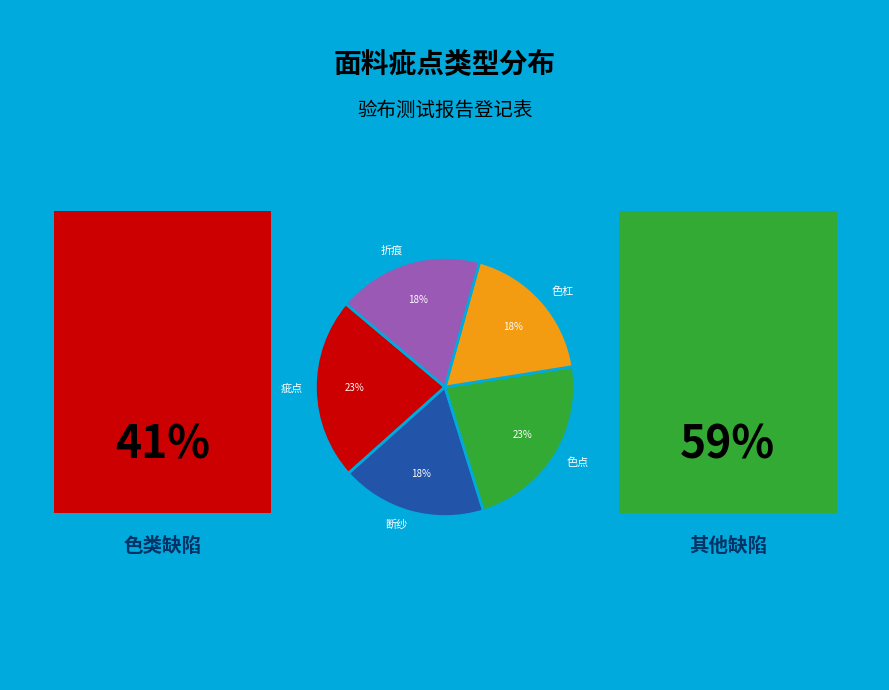

To the nearest percent, what is the average slice percentage?

20%